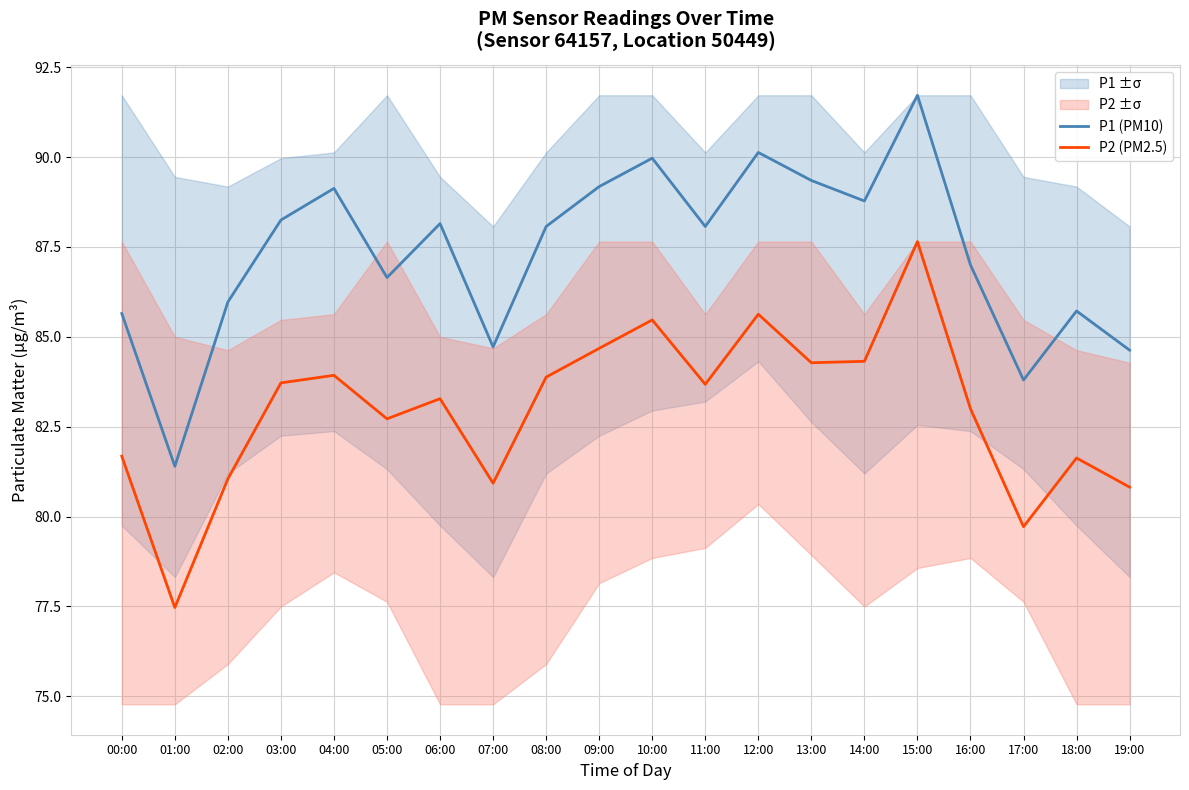

What is the minimum value for P1 (PM10)?

81.4